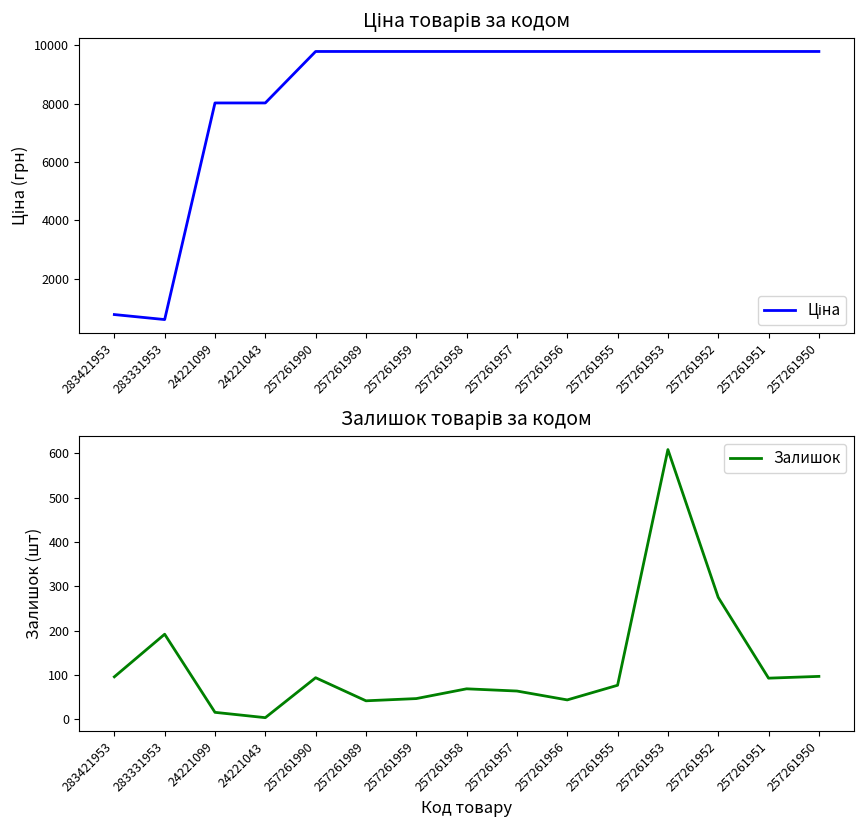

At which category is the sum across all series the highest?

257261953